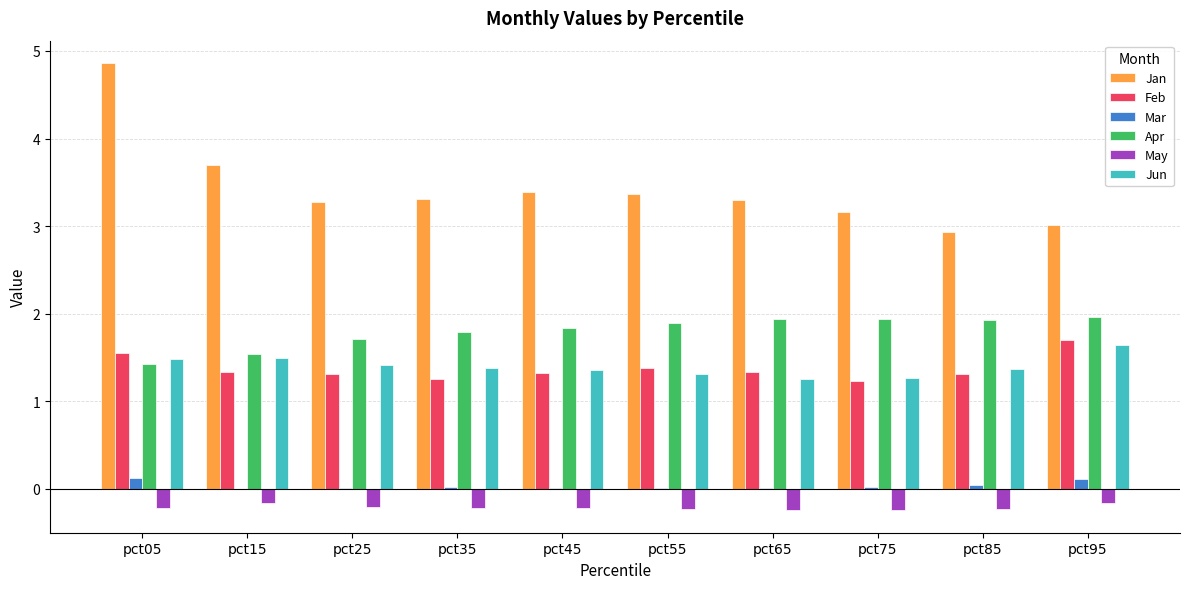

Which series has the widest spread of values?

Jan